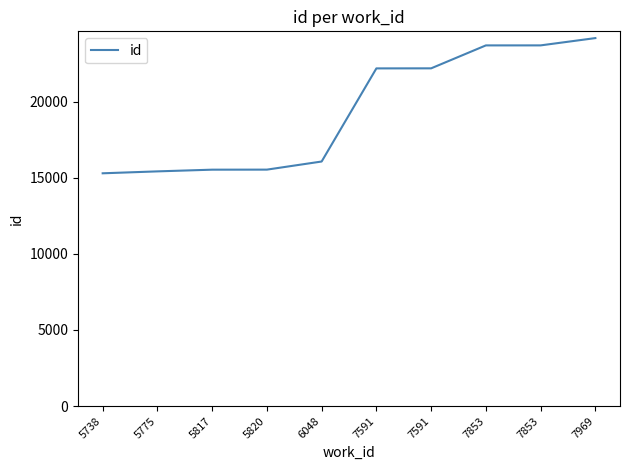

Approximately how many times larger is the value at 5738 compared to 7969?

0.6